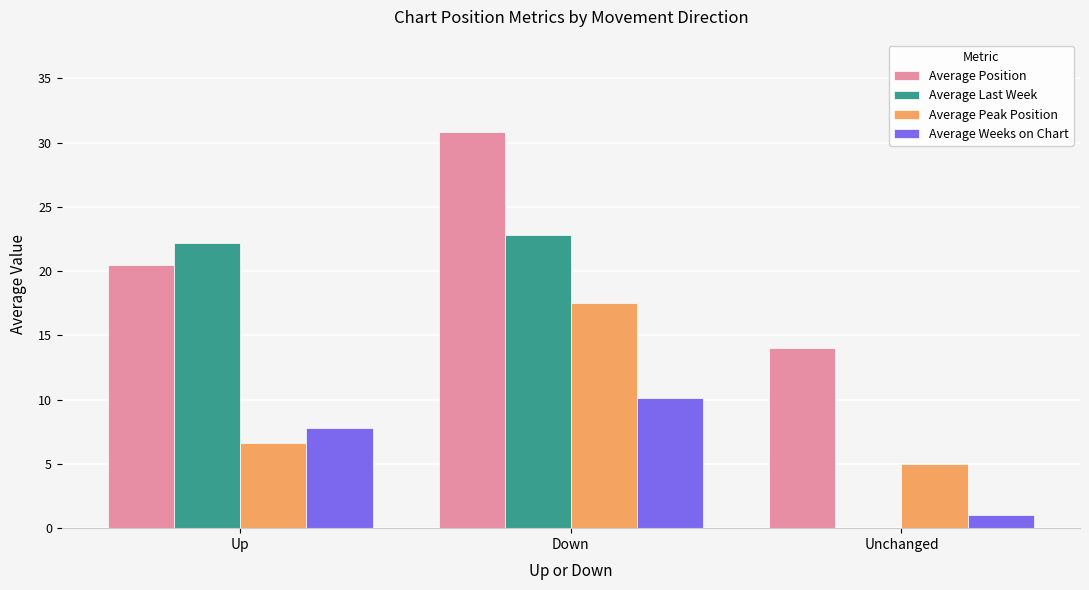

Which series has the largest total across all categories?

Average Position